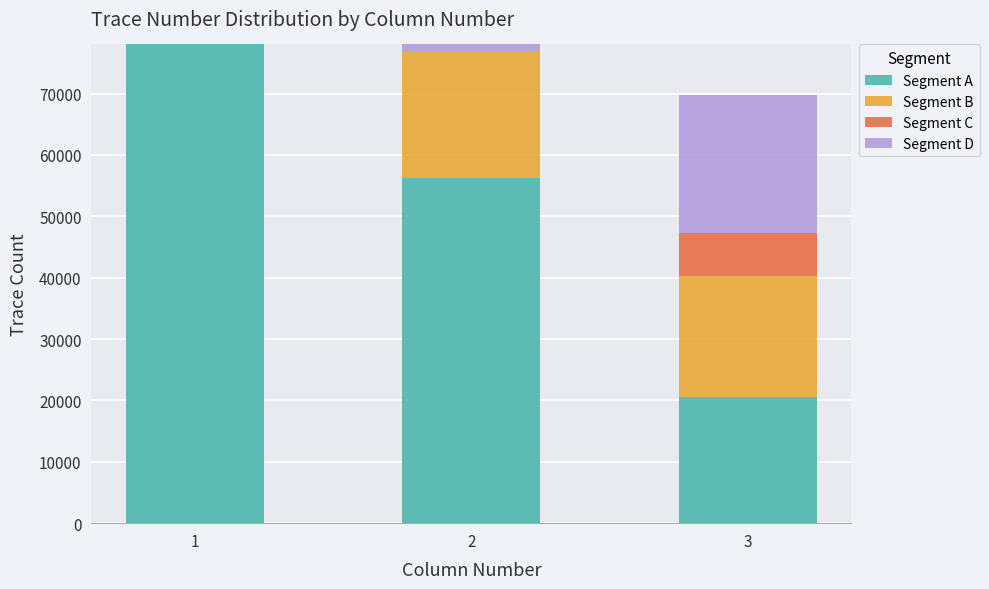

What are all the series names shown in the legend?

Segment A, Segment B, Segment C, Segment D